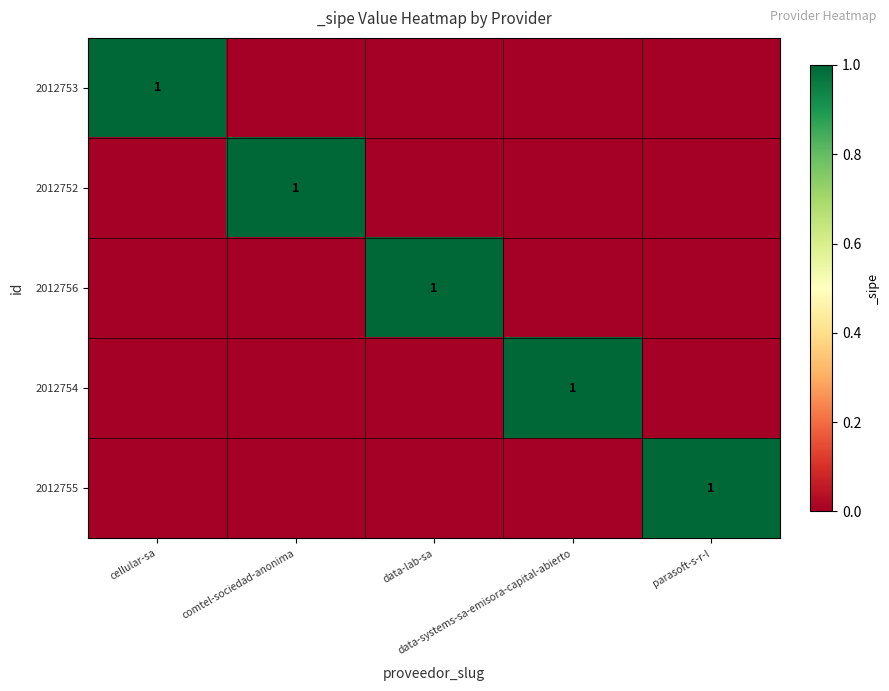

Which category has the highest value across all series?

cellular-sa